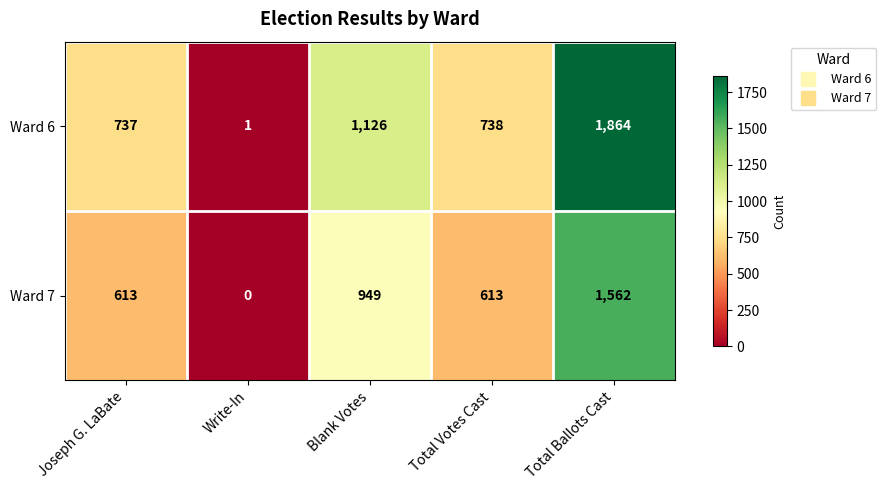

List the series in order of their overall mean, lowest first.

Ward 7, Ward 6